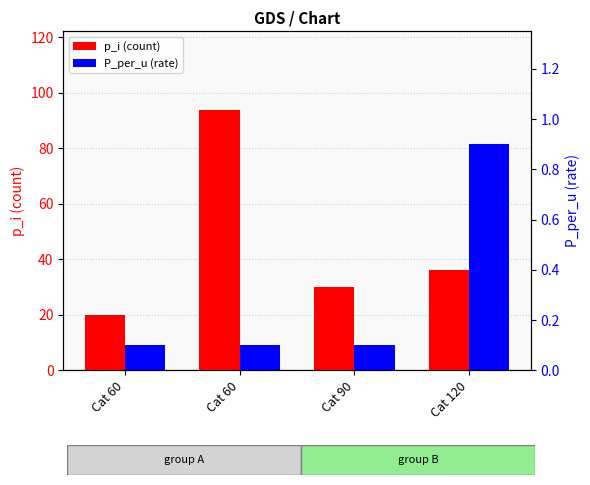

What are all the series names shown in the legend?

p_i (count), P_per_u (rate)